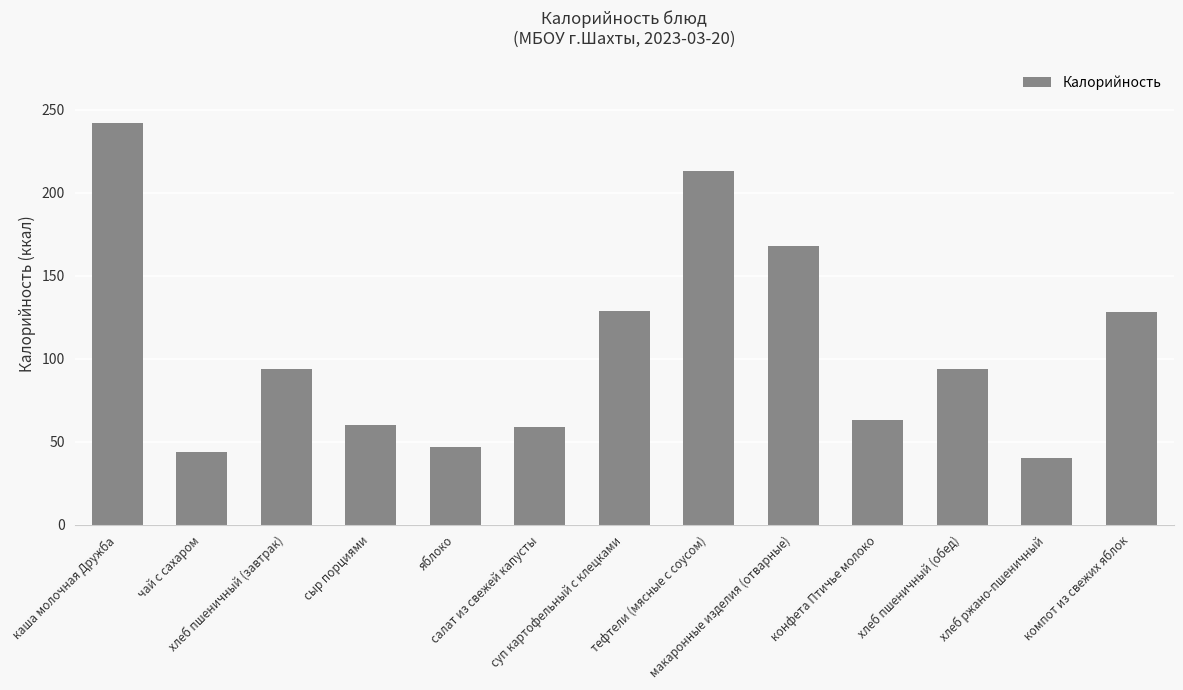

Which category has the highest value across all series?

каша молочная Дружба